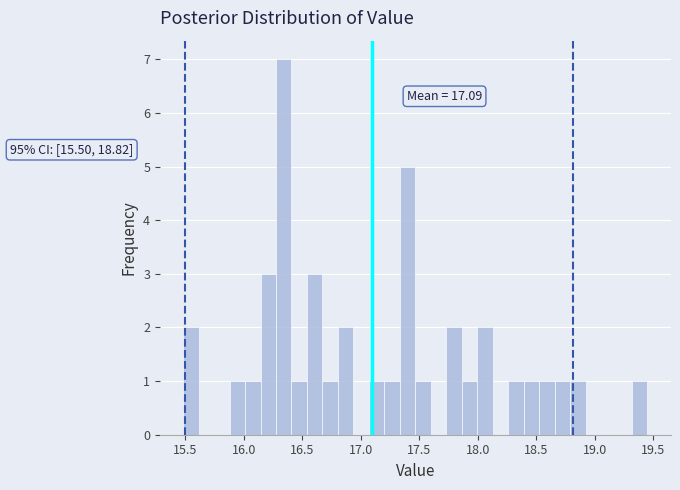

Read against the x-axis, roughly where is the centre of the tallest bar?

16.35